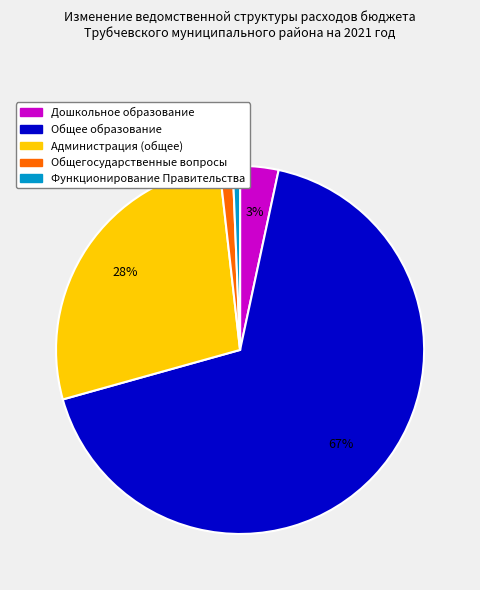

Which has a higher value, Администрация (общее) or Функционирование Правительства?

Администрация (общее)